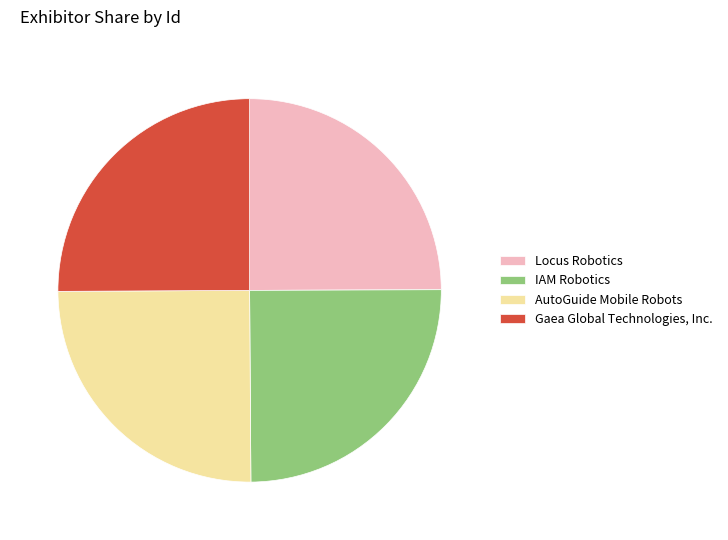

Is it true that IAM Robotics is 25% of the pie?

True